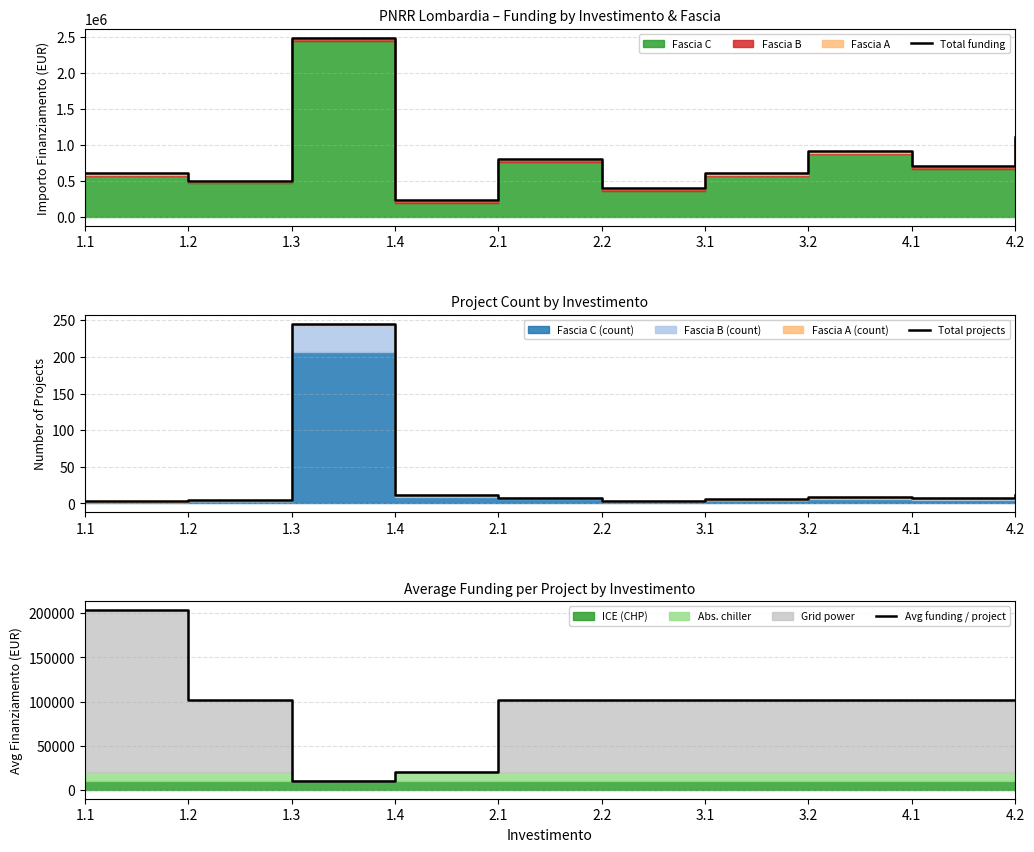

How many values in the Total funding series exceed 711540?

4